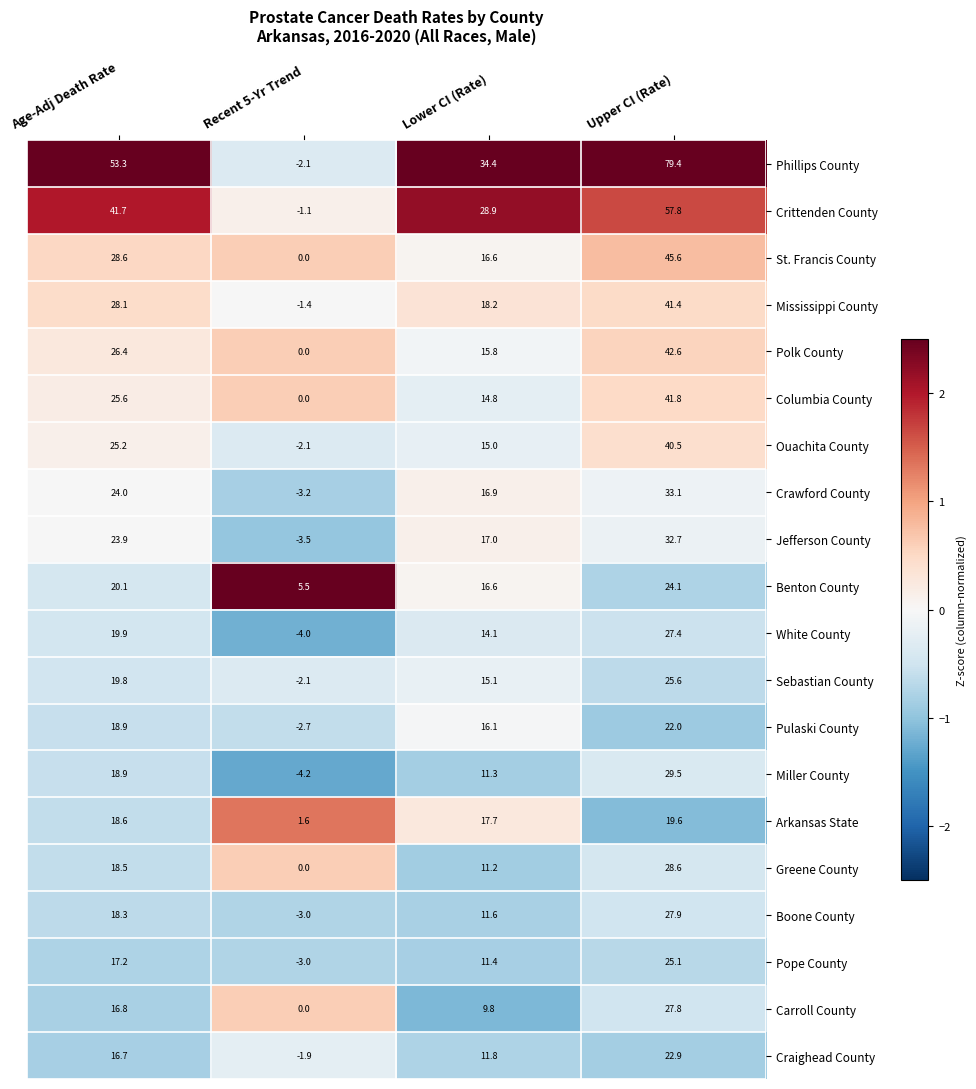

At which category is the sum across all series the highest?

Upper CI (Rate)